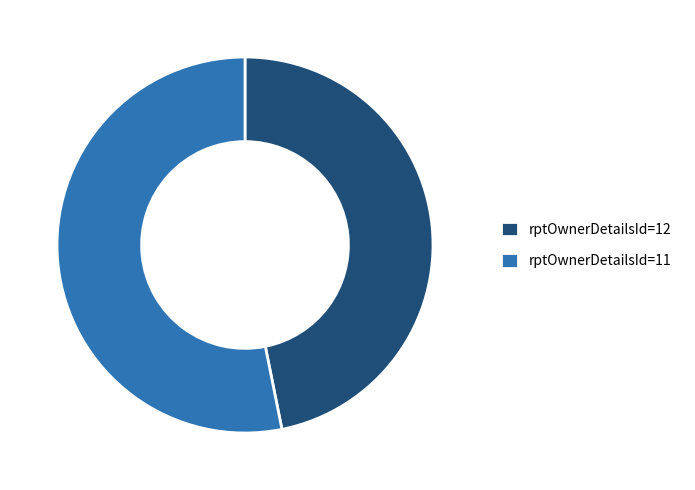

True or false: rptOwnerDetailsId=12 accounts for 55% of the total.

False